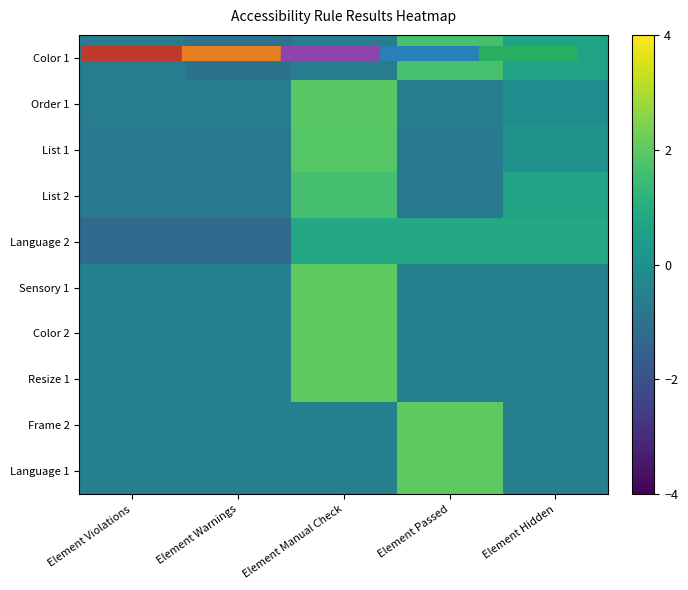

What is the difference between the highest and lowest values at Element Manual Check?

2.6